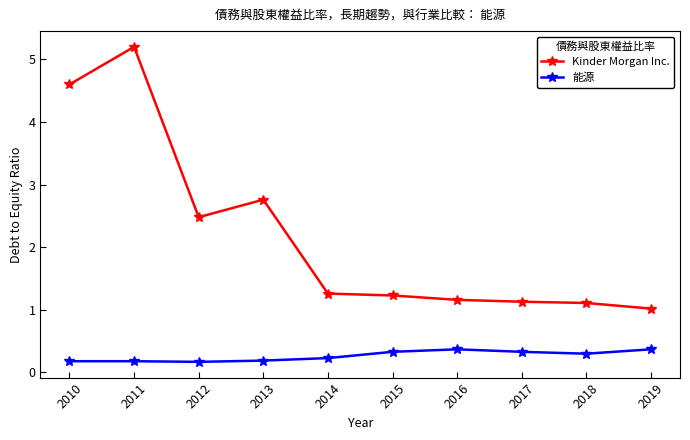

Is the value of Kinder Morgan Inc. at 2010 greater than the value of 能源 at 2019?

Yes